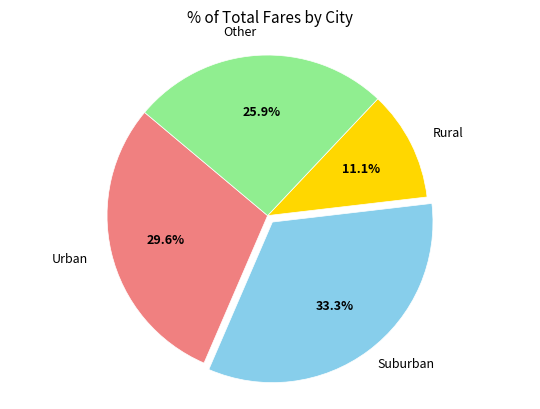

How many slices are in this pie chart?

4